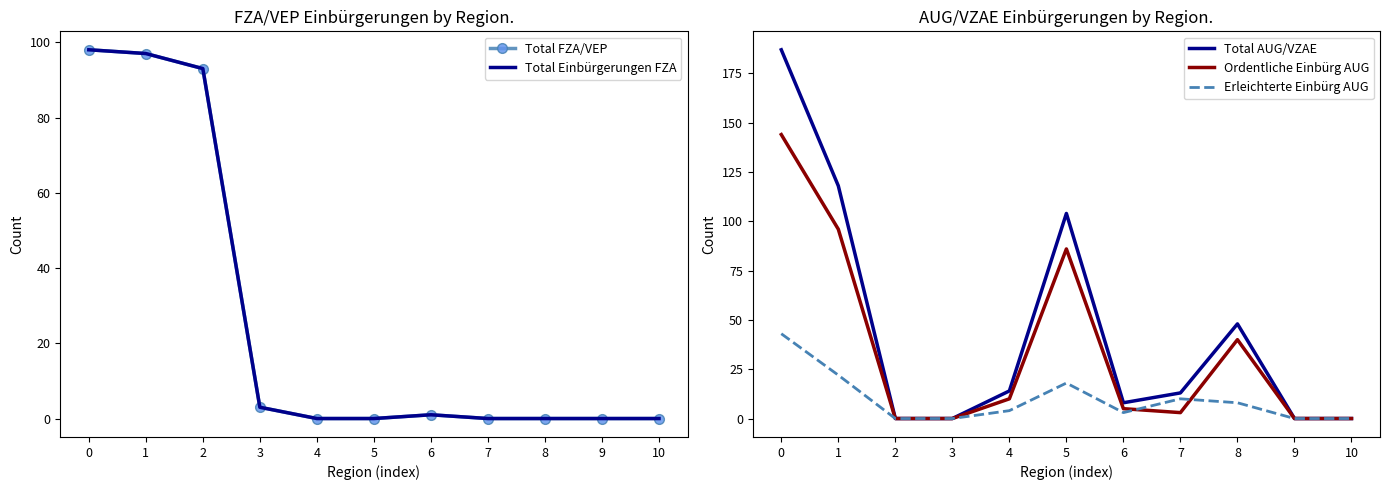

Rank the series by their maximum value, from highest to lowest.

Total AUG/VZAE, Ordentliche Einbürg AUG, Total FZA/VEP, Total Einbürgerungen FZA, Erleichterte Einbürg AUG